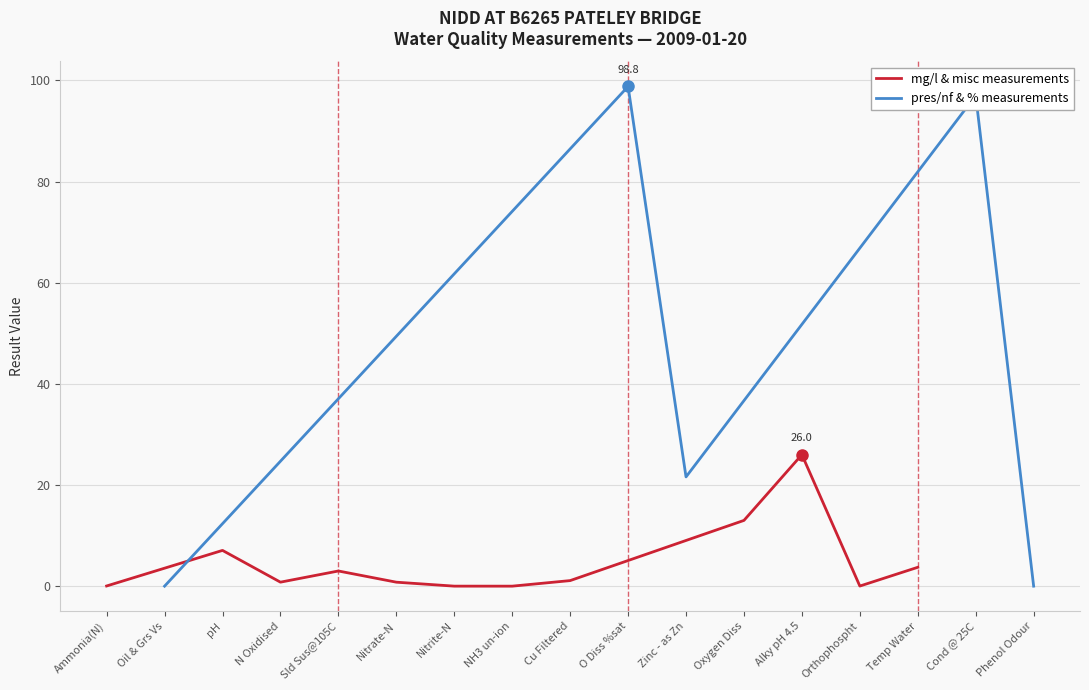

List the labels in order of value, smallest first.

Oil & Grs Vs, Phenol Odour, NH3 un-ion, Nitrite-N, Orthophospht, Ammonia(N), Nitrate-N, N Oxidised, Cu Filtered, Sld Sus@105C, Temp Water, pH, Oxygen Diss, Zinc - as Zn, Alky pH 4.5, Cond @ 25C, O Diss %sat